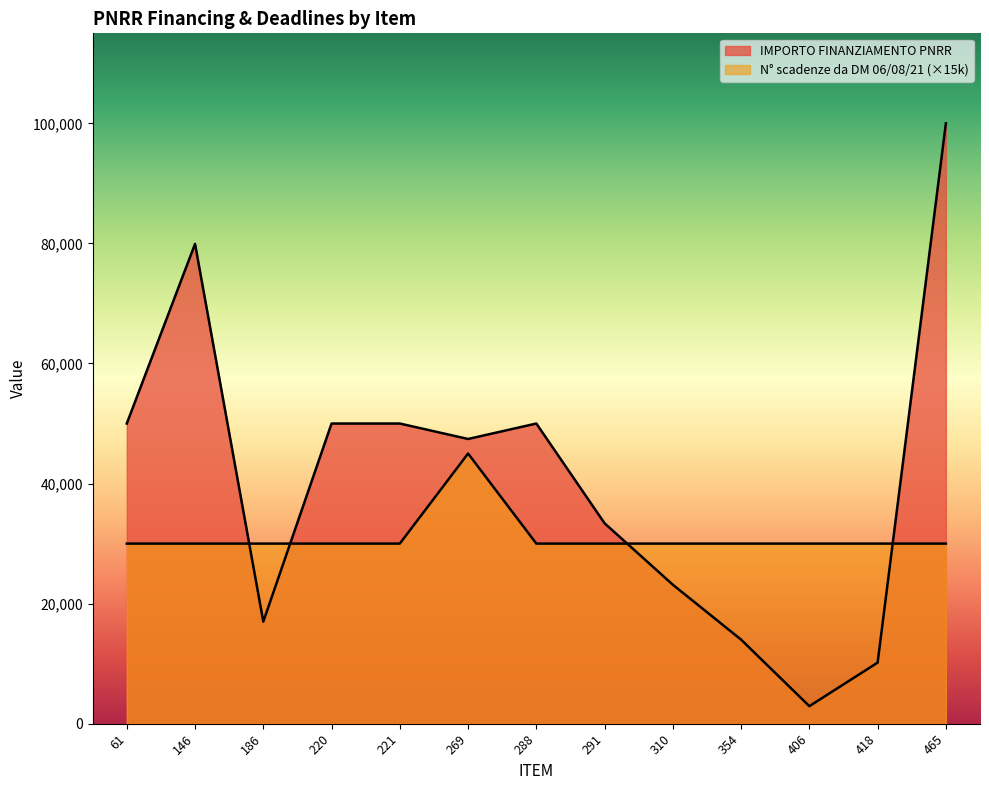

After their last crossing, which series has the higher values: N scadenze da DM 06/08/21 or IMPORTO FINANZIAMENTO PNRR?

IMPORTO FINANZIAMENTO PNRR